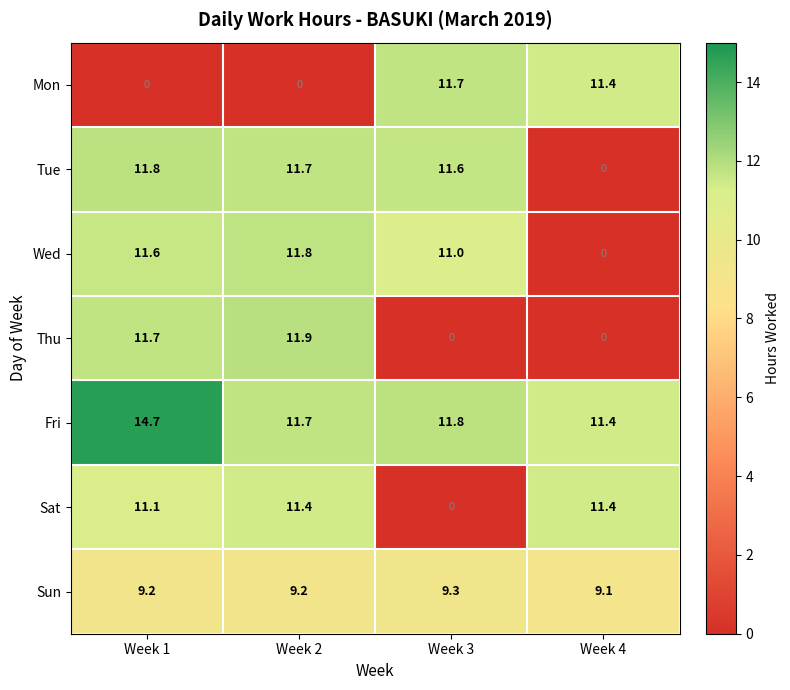

Which series changed the most between Week 2 and Week 4?

Thu